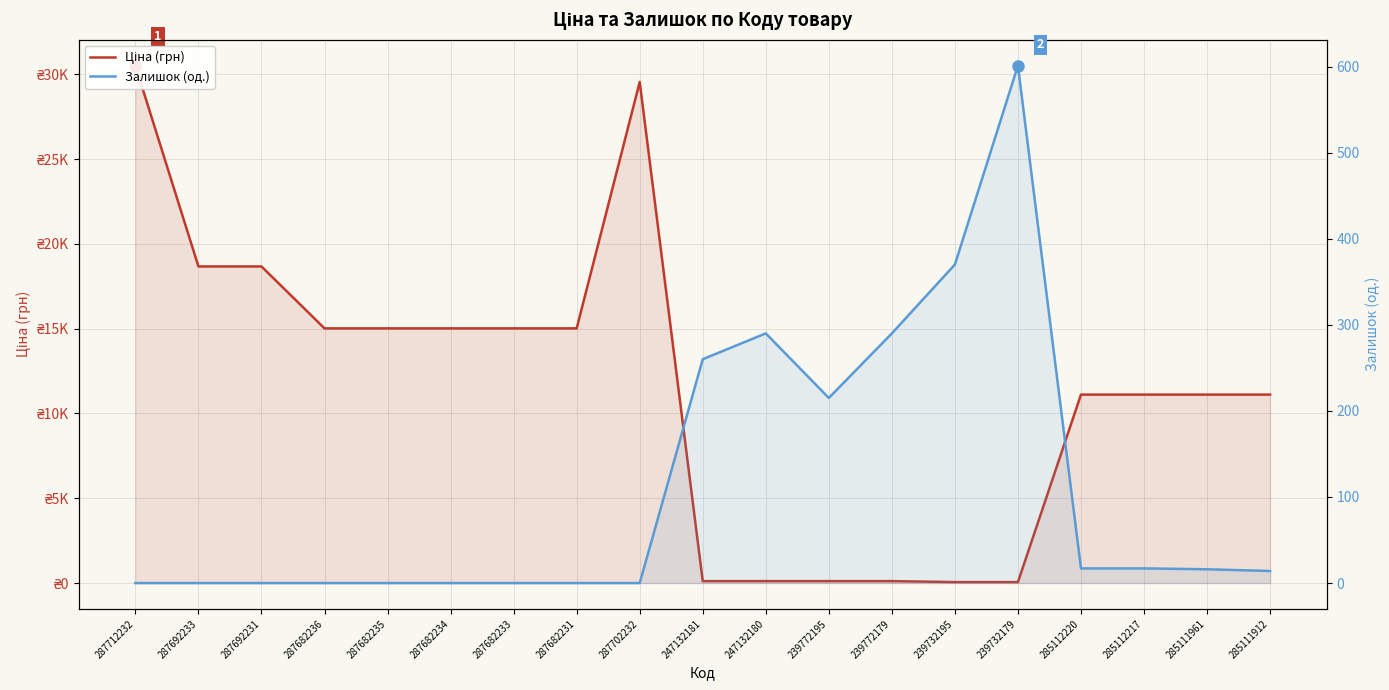

The Ціна (грн) series shows 7710.4 at 285112220. True or false?

False